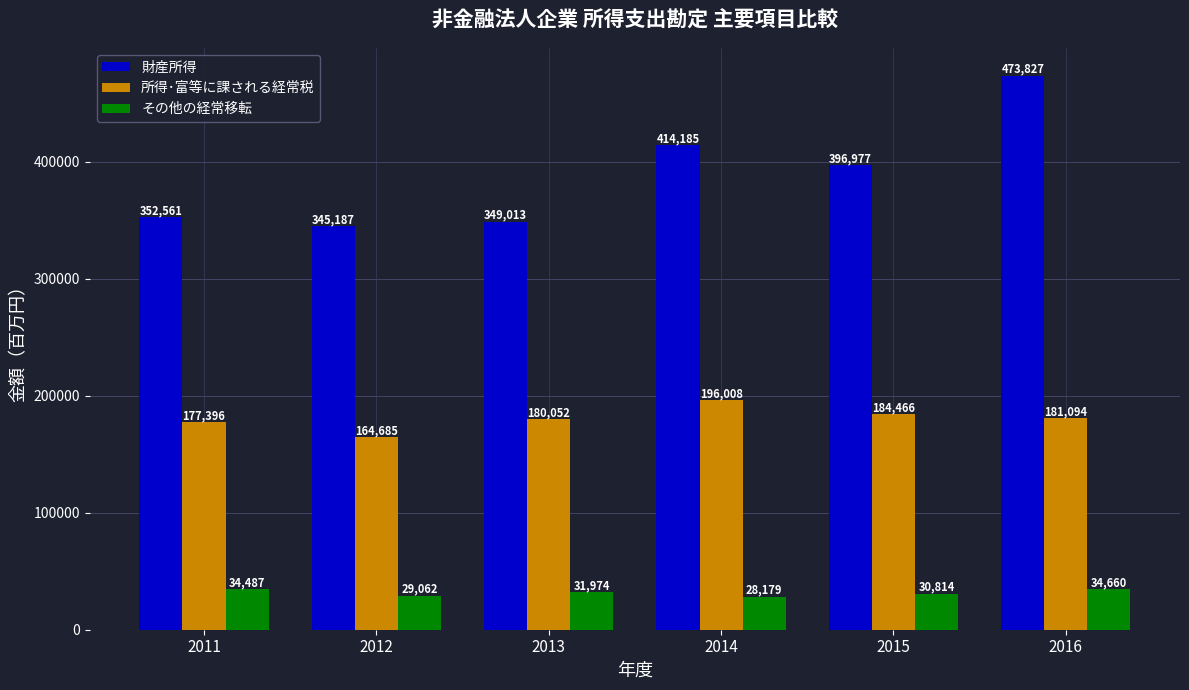

What is the spread (max minus min) of values at 2014?

386006